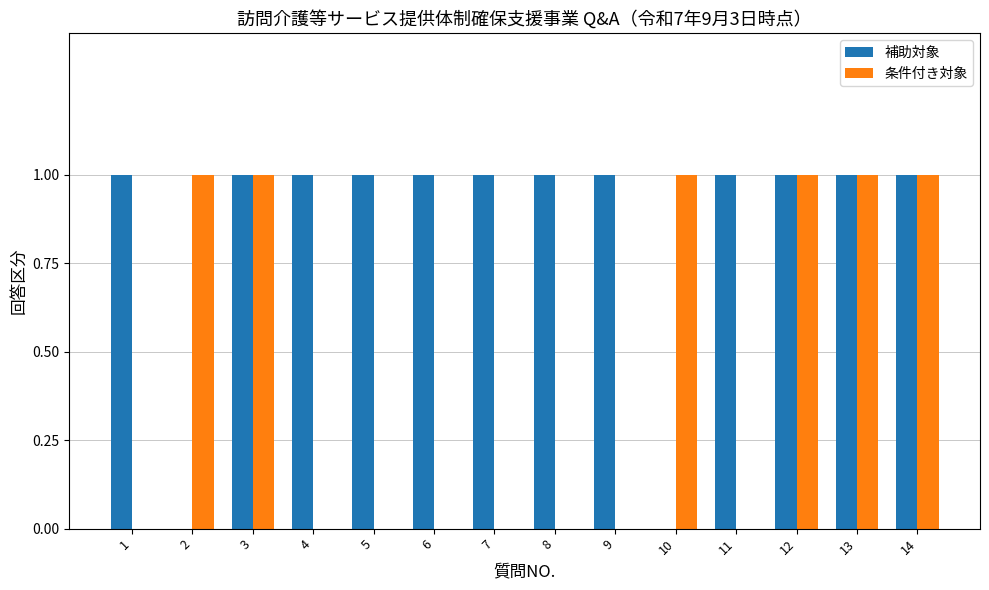

Which series has the largest total across all categories?

補助対象